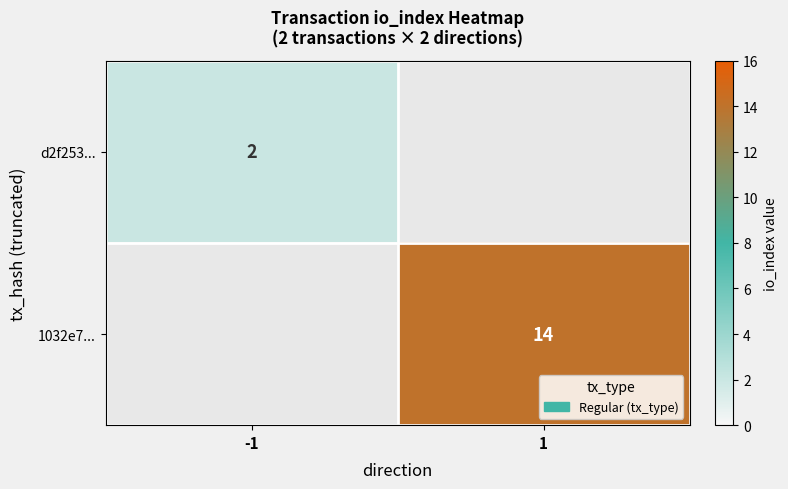

True or false: 1032e7... has a value of 19 at 1.

False